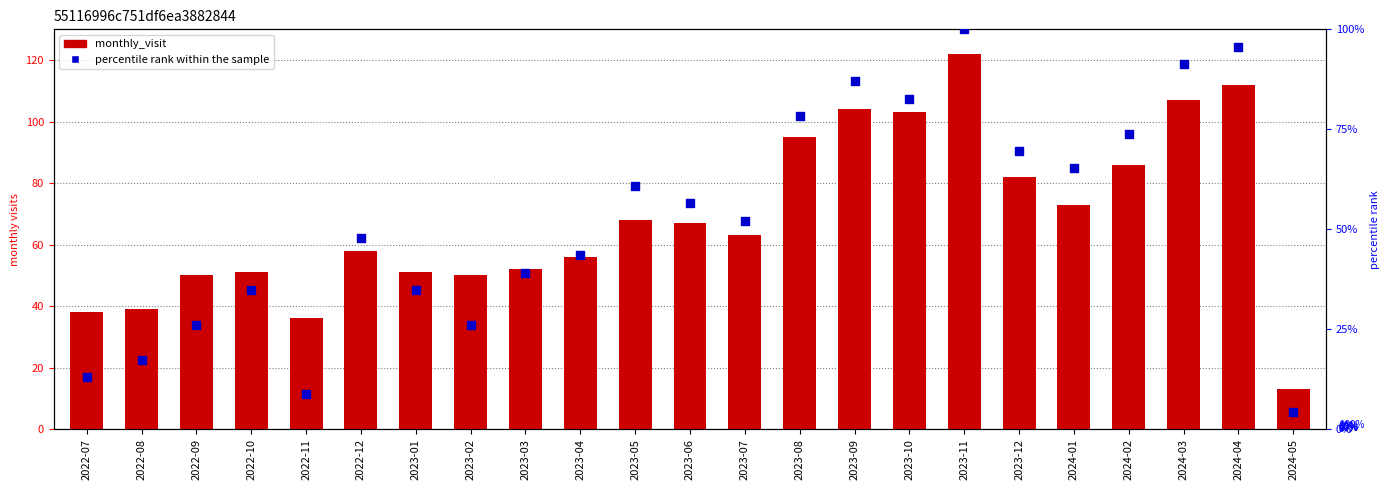

Is the value of monthly_visit at 2022-08 greater than the value of percentile rank within the sample at 2023-04?

No